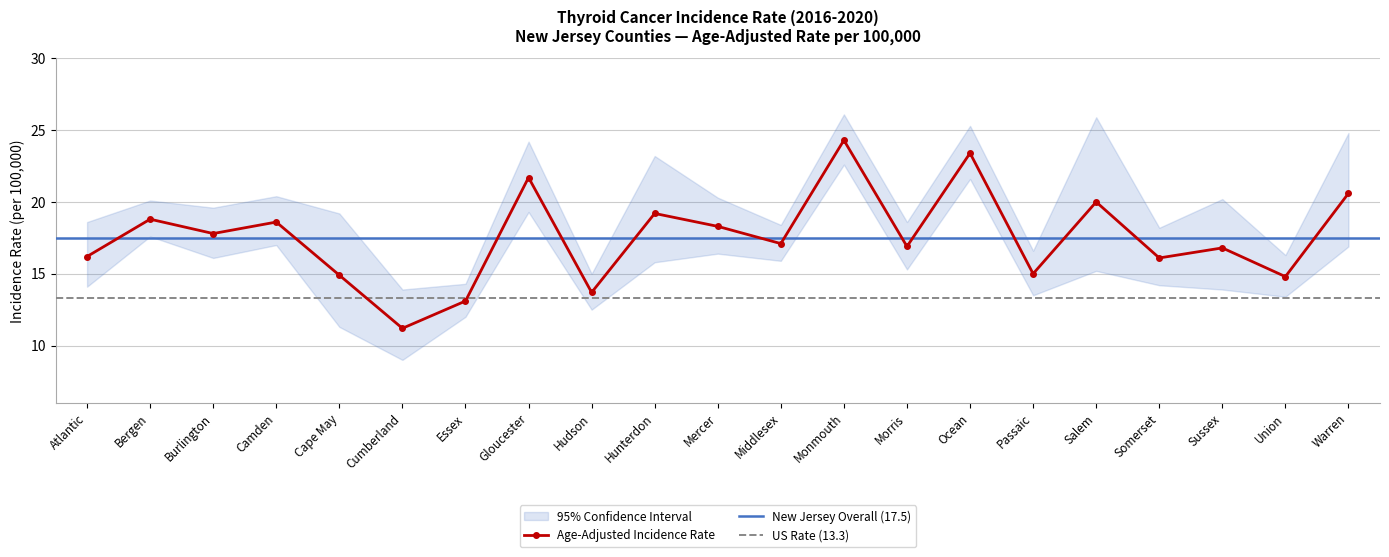

Reading left to right, what are all the values shown in this chart?

Age-Adjusted Rate: Atlantic=16.2	Bergen=18.8	Burlington=17.8	Camden=18.6	Cape May=14.9	Cumberland=11.2	Essex=13.1	Gloucester=21.7	Hudson=13.7	Hunterdon=19.2	Mercer=18.3	Middlesex=17.1	Monmouth=24.3	Morris=16.9	Ocean=23.4	Passaic=15.0	Salem=20.0	Somerset=16.1	Sussex=16.8	Union=14.8	Warren=20.6
Lower 95% CI: Atlantic=14.1	Bergen=17.6	Burlington=16.1	Camden=17.0	Cape May=11.3	Cumberland=9.0	Essex=12.0	Gloucester=19.3	Hudson=12.5	Hunterdon=15.8	Mercer=16.4	Middlesex=15.9	Monmouth=22.6	Morris=15.3	Ocean=21.6	Passaic=13.5	Salem=15.2	Somerset=14.2	Sussex=13.9	Union=13.4	Warren=16.9
Upper 95% CI: Atlantic=18.6	Bergen=20.1	Burlington=19.6	Camden=20.4	Cape May=19.2	Cumberland=13.9	Essex=14.3	Gloucester=24.2	Hudson=15.0	Hunterdon=23.2	Mercer=20.3	Middlesex=18.4	Monmouth=26.1	Morris=18.6	Ocean=25.3	Passaic=16.6	Salem=25.9	Somerset=18.2	Sussex=20.2	Union=16.3	Warren=24.8